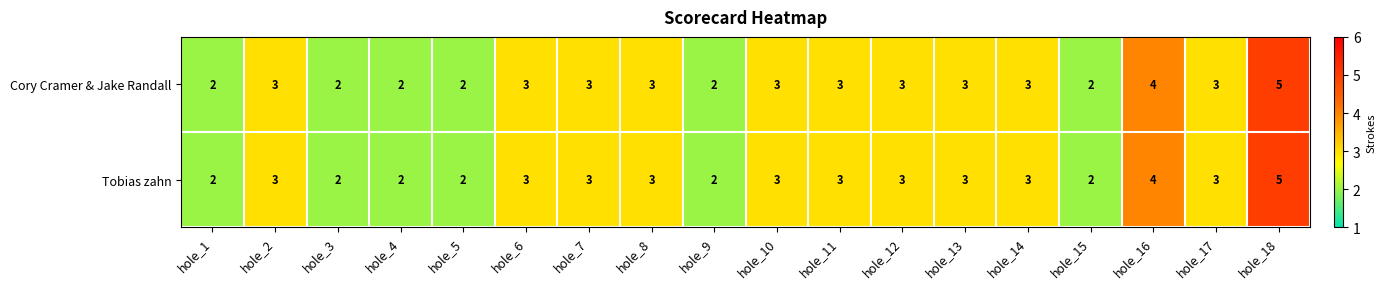

How many Tobias zahn values are between 2 and 3?

16